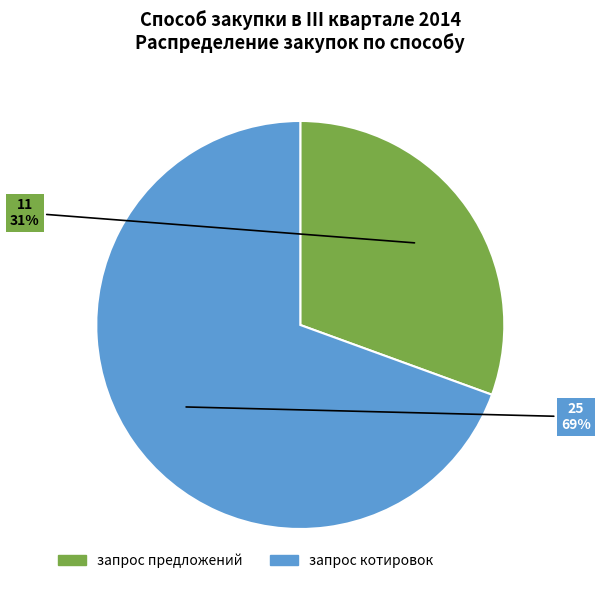

Which category accounts for the majority?

запрос котировок